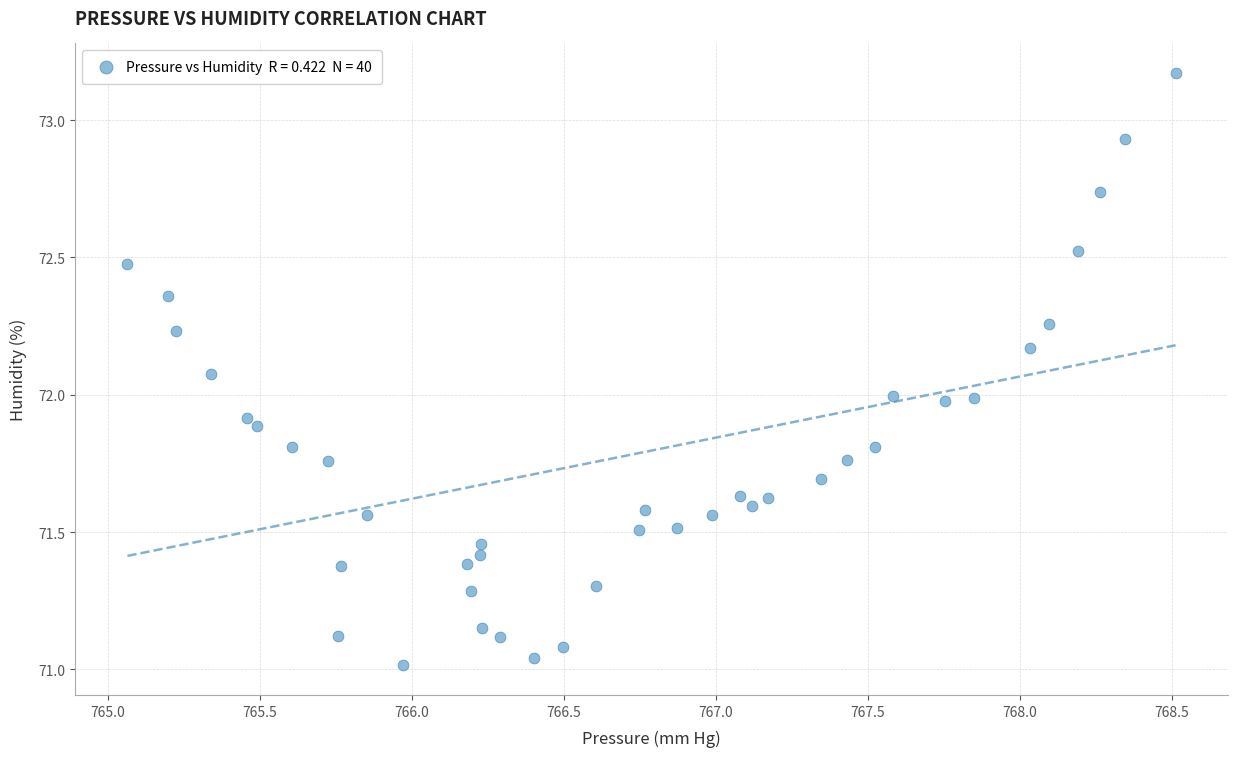

What is the range of Y values (max minus min)?

2.2